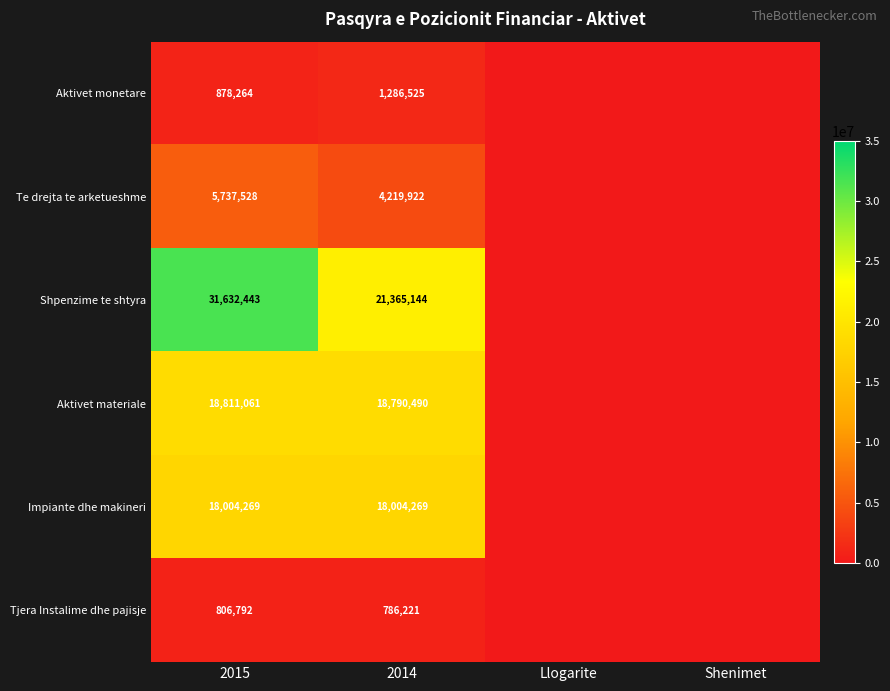

The value of Te drejta te arketueshme at 2014 is 7401192. True or false?

False